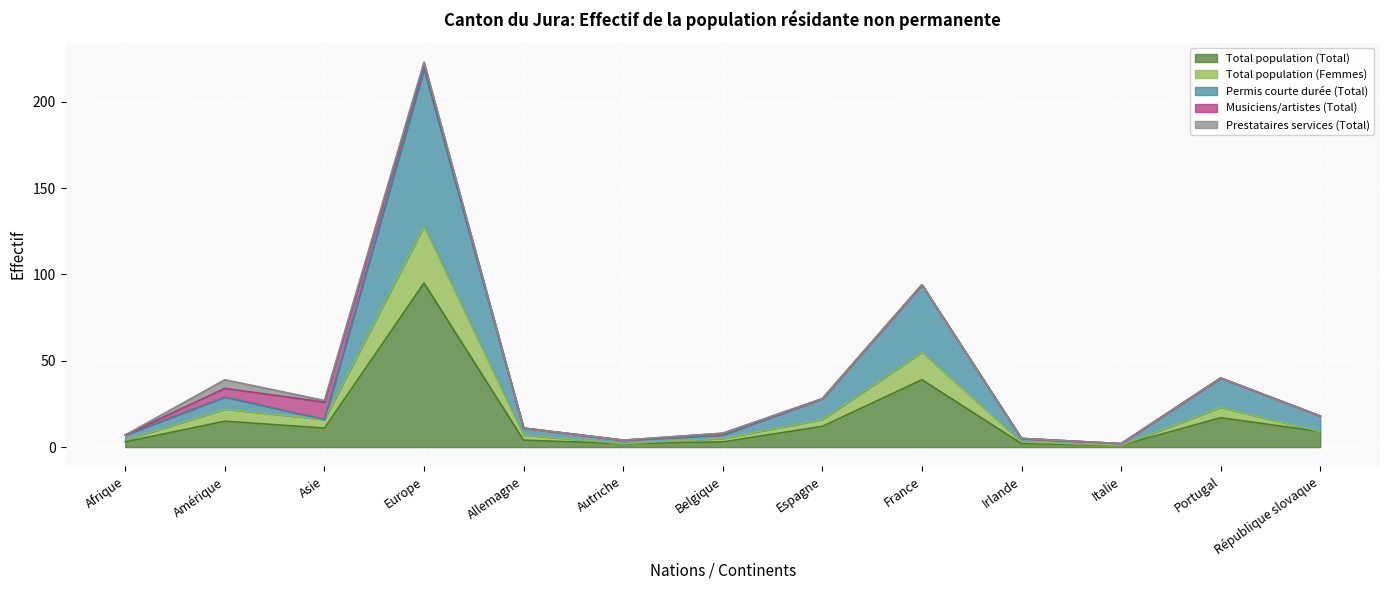

Which category has the highest value in the Permis courte durée (Total) series?

Europe